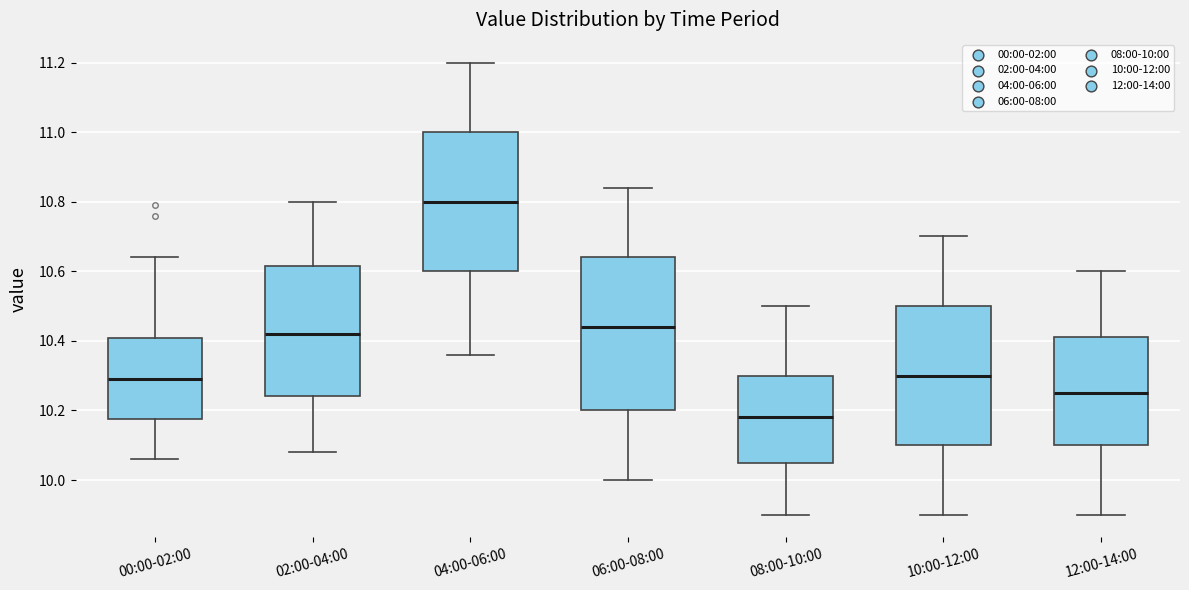

Comparing the boxes themselves (not the whiskers), which one is the tallest?

06:00-08:00